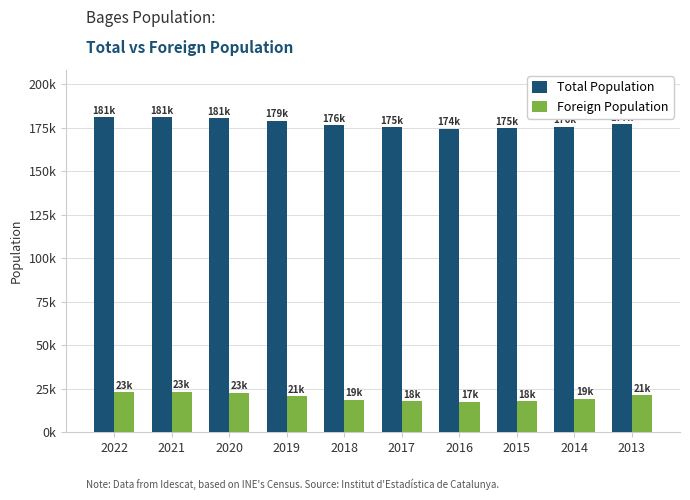

Are the bars grouped side by side (vs. stacked)?

Yes